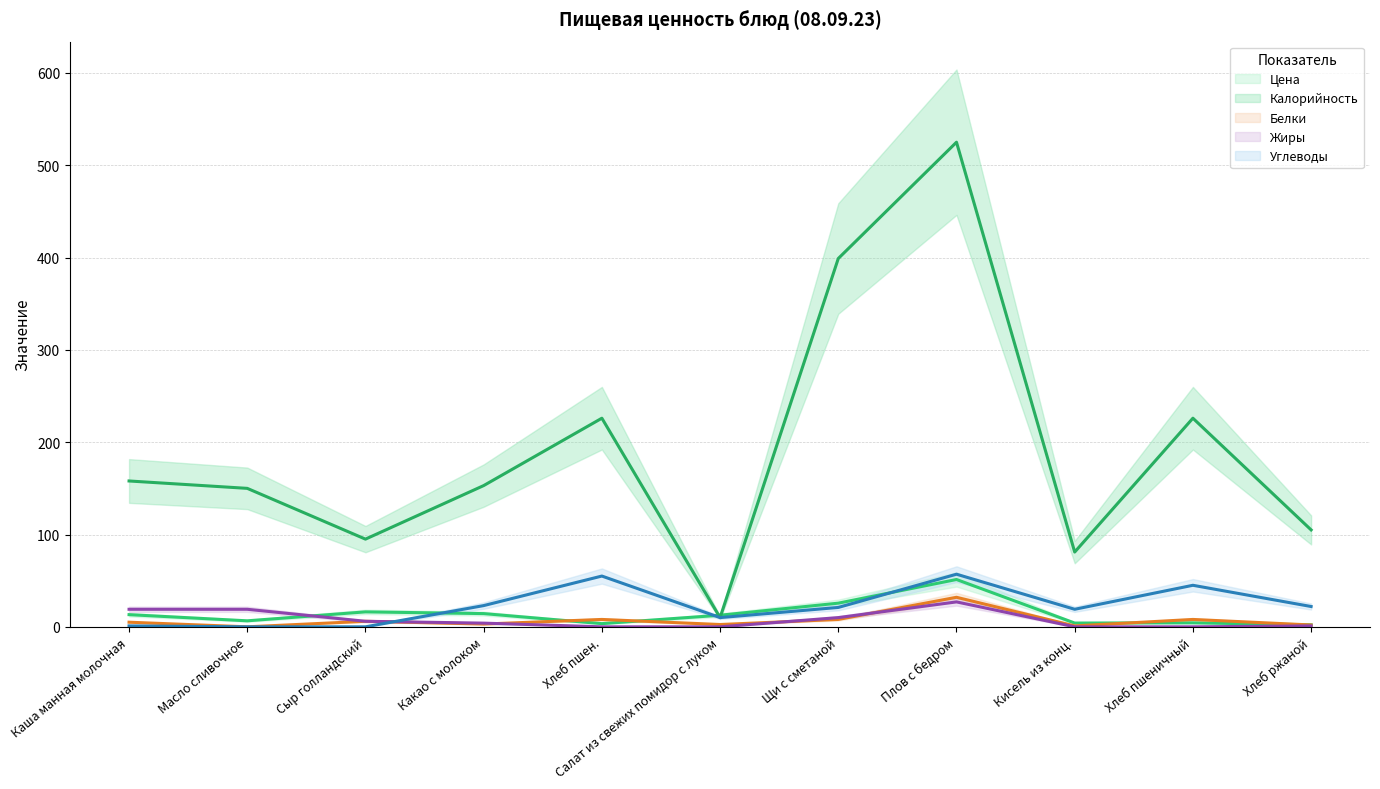

At which label does Жиры first exceed 4?

Каша манная молочная